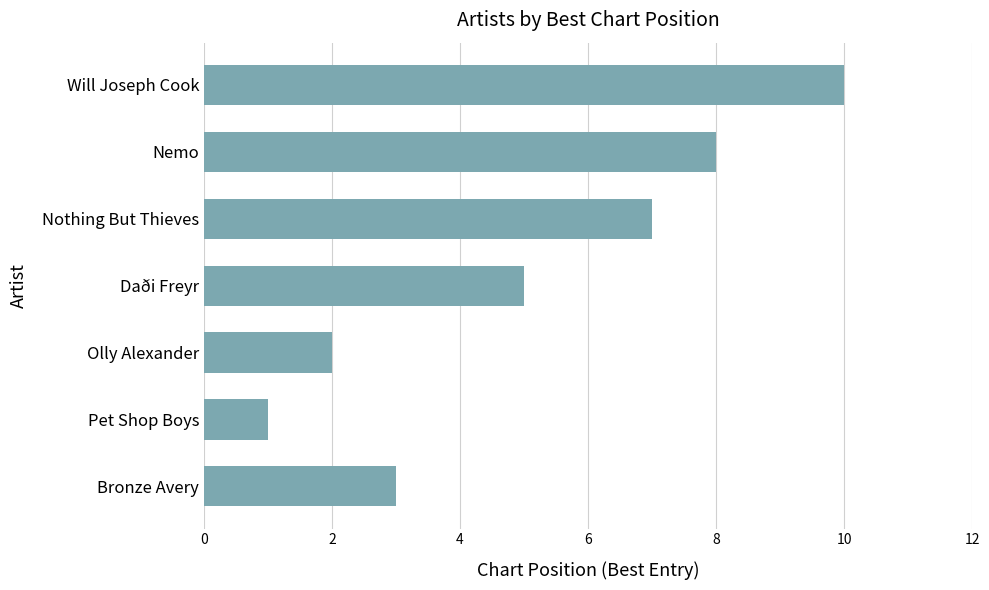

At which label is the value closest to 5?

Daði Freyr